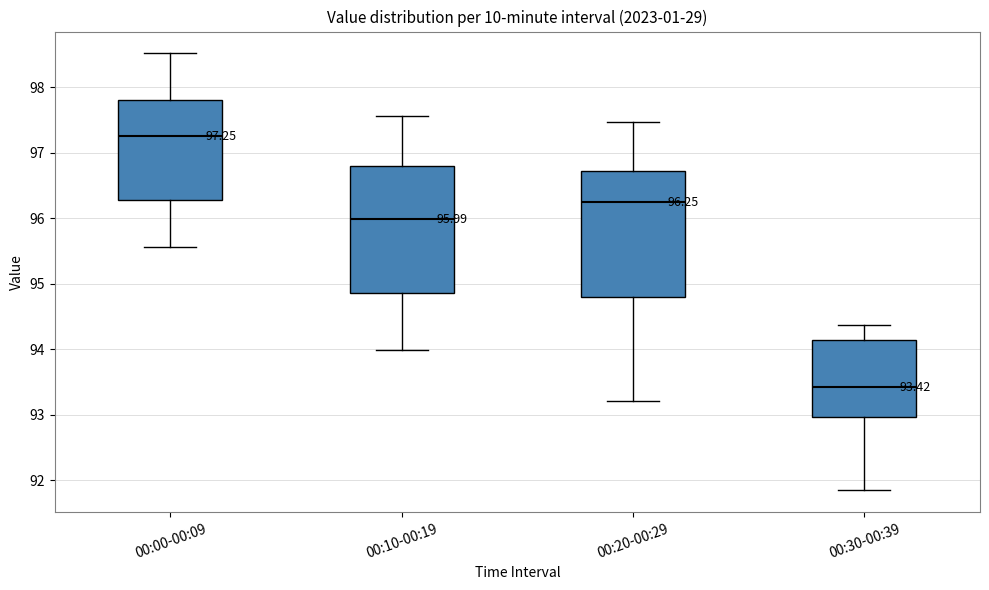

Which box has the lowest median line?

00:30-00:39